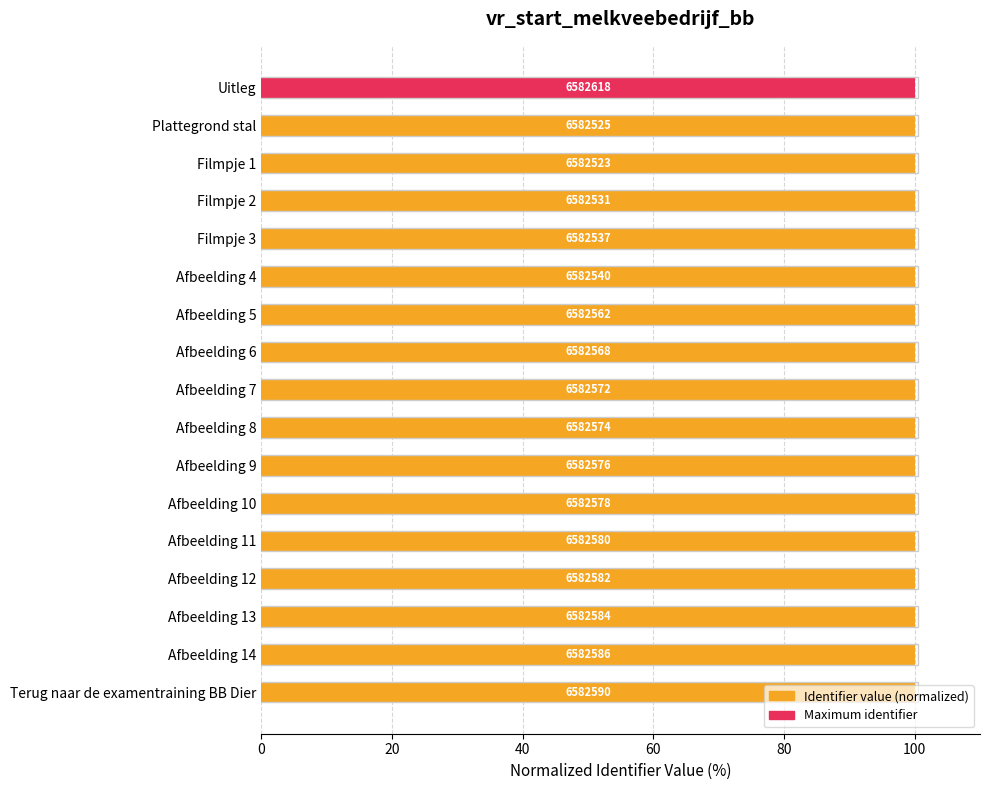

Between Plattegrond stal and Afbeelding 4, which is larger?

Afbeelding 4